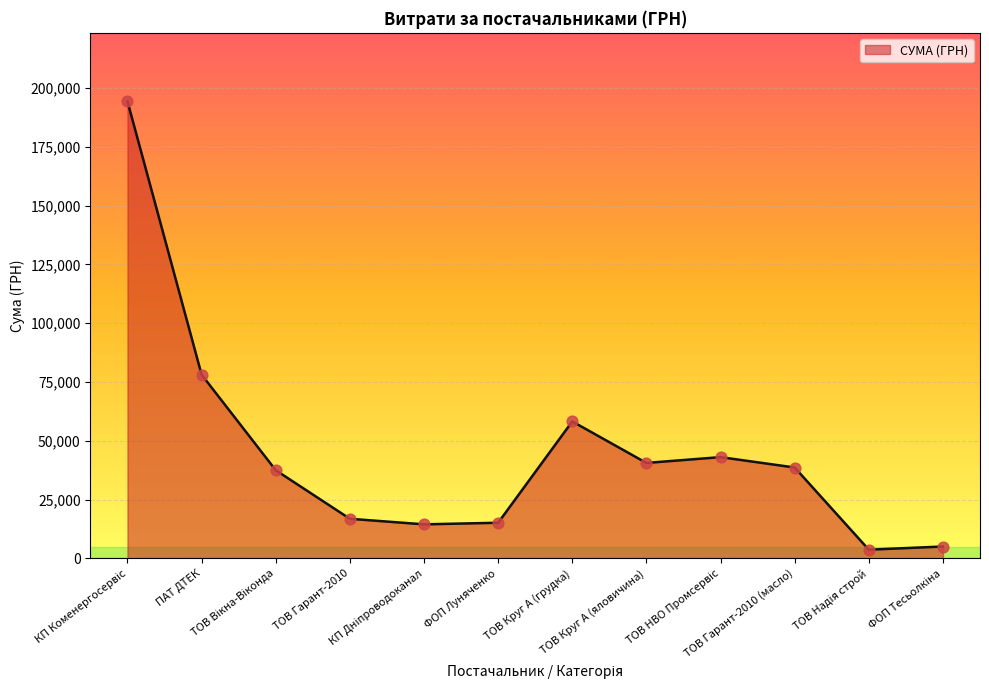

What is the greatest value displayed?

194251.9